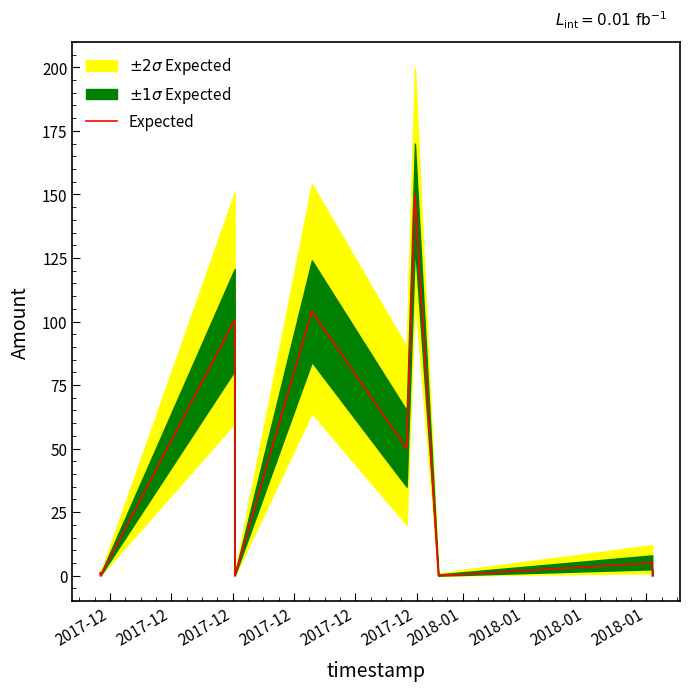

What is the maximum value for Expected?

150.0